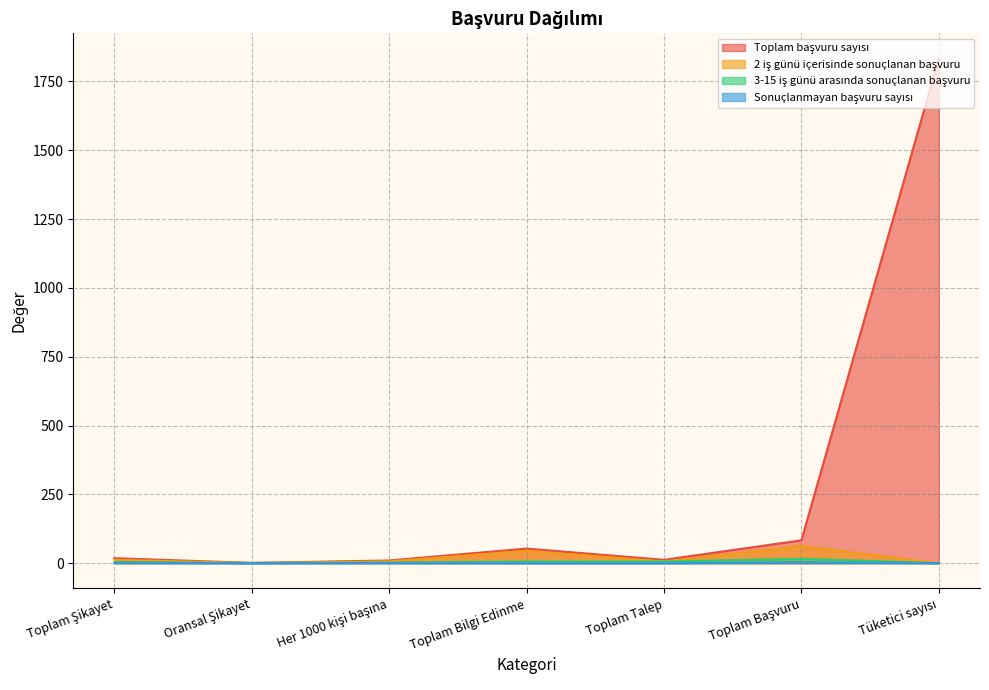

How many values in the 3-15 iş günü arasında sonuçlanan başvuru series exceed 4?

3